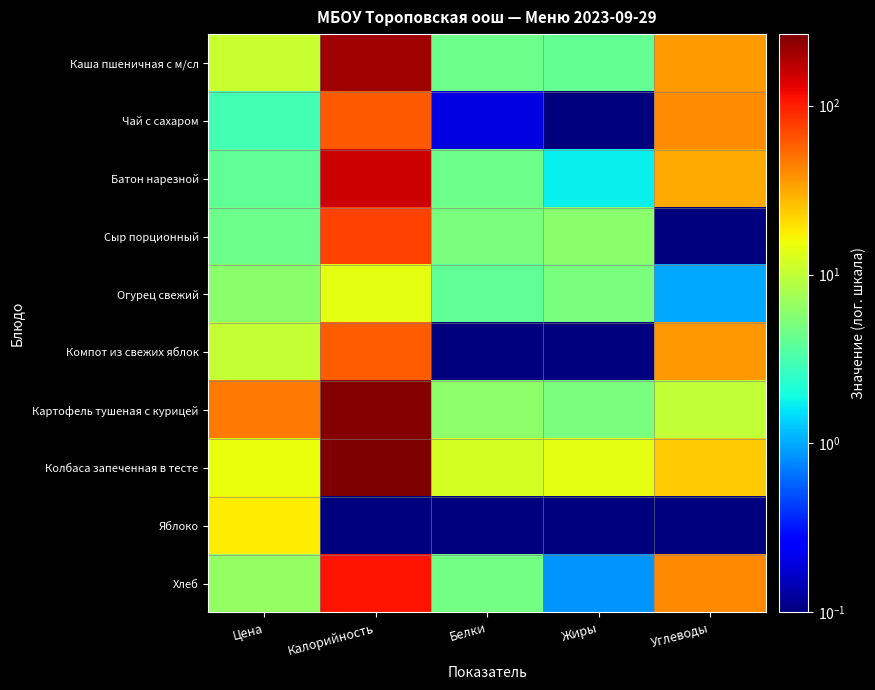

Reading left to right, extract all data points from this chart.

Каша пшеничная с м/сл: Цена=10.5	Калорийность=208.0	Белки=4.5	Жиры=4.1	Углеводы=35.5
Чай с сахаром: Цена=3.0	Калорийность=62.0	Белки=0.2	Жиры=0.0	Углеводы=40.0
Батон нарезной: Цена=4.0	Калорийность=157.0	Белки=4.5	Жиры=1.7	Углеводы=30.8
Сыр порционный: Цена=4.5	Калорийность=73.0	Белки=5.0	Жиры=6.0	Углеводы=0.0
Огурец свежий: Цена=6.0	Калорийность=14.0	Белки=4.0	Жиры=5.0	Углеводы=1.0
Компот из свежих яблок: Цена=10.2	Калорийность=60.0	Белки=0.0	Жиры=0.0	Углеводы=36.0
Картофель тушеная с курицей: Цена=47.2	Калорийность=251.0	Белки=6.0	Жиры=5.0	Углеводы=10.0
Колбаса запеченная в тесте: Цена=15.0	Калорийность=265.0	Белки=12.0	Жиры=14.0	Углеводы=24.0
Яблоко: Цена=18.1	Калорийность=0.0	Белки=0.0	Жиры=0.0	Углеводы=0.0
Хлеб: Цена=6.5	Калорийность=110.0	Белки=4.7	Жиры=0.9	Углеводы=41.3